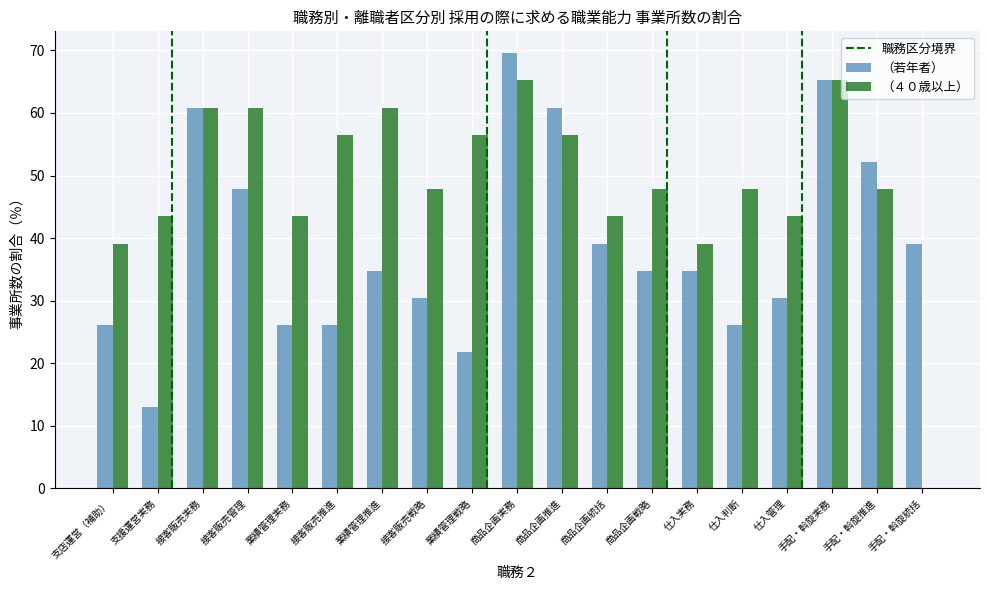

Which series has the largest range (max minus min)?

（４０歳以上）